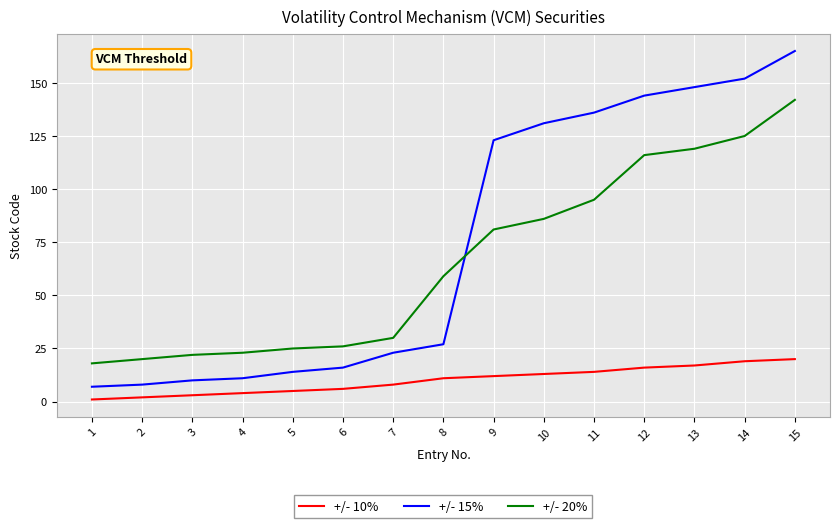

How many distinct data groups are displayed?

3